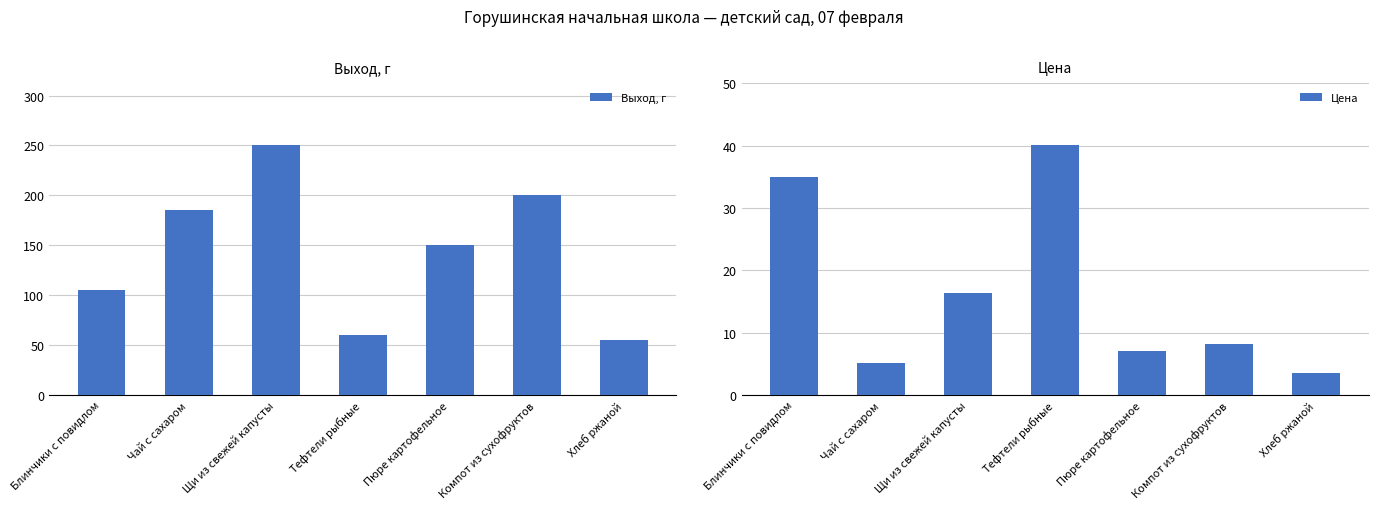

List the labels in order of Выход, г value, largest first.

Щи из свежей капусты, Компот из сухофруктов, Чай с сахаром, Пюре картофельное, Блинчики с повидлом, Тефтели рыбные, Хлеб ржаной